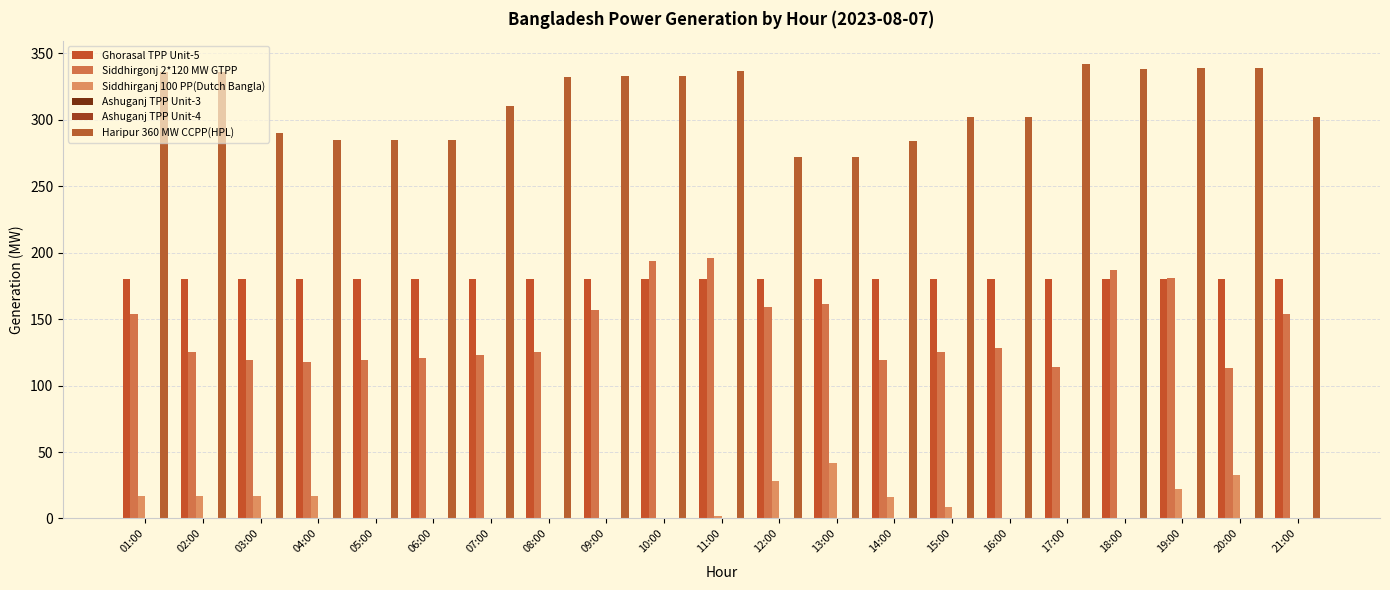

What is the label of the 16th bar from the right?

06:00